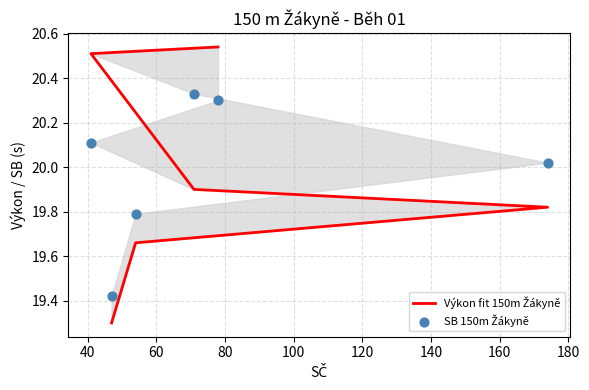

Is the value of SB 150m Žákyně at 20 greater than the value of Výkon fit 150m Žákyně at 60?

No